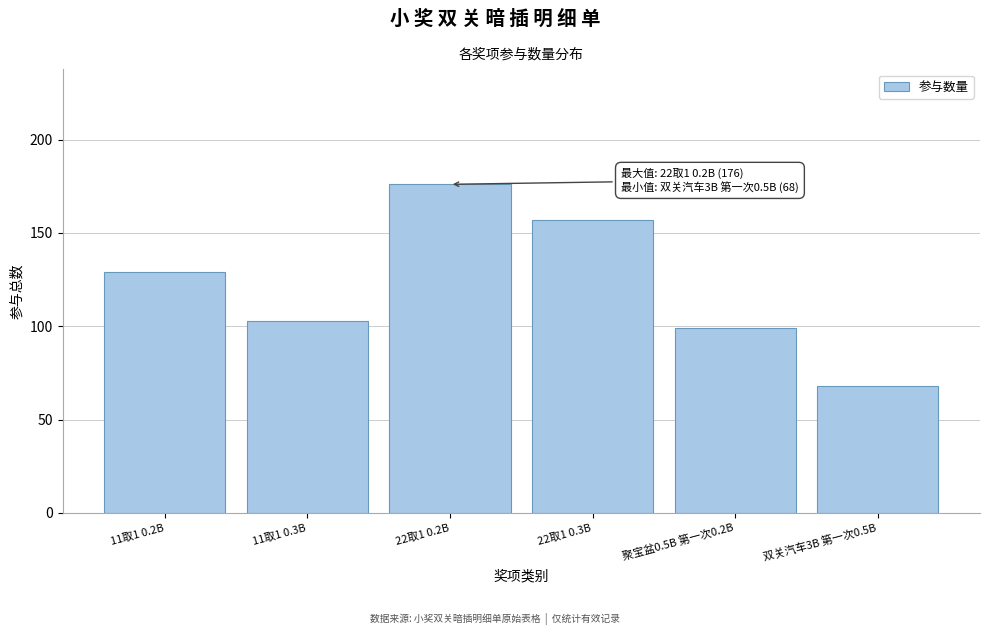

Reading left to right, transcribe all the data shown in this chart.

11取1 0.2B=129	11取1 0.3B=103	22取1 0.2B=176	22取1 0.3B=157	聚宝盆0.5B 第一次0.2B=99	双关汽车3B 第一次0.5B=68